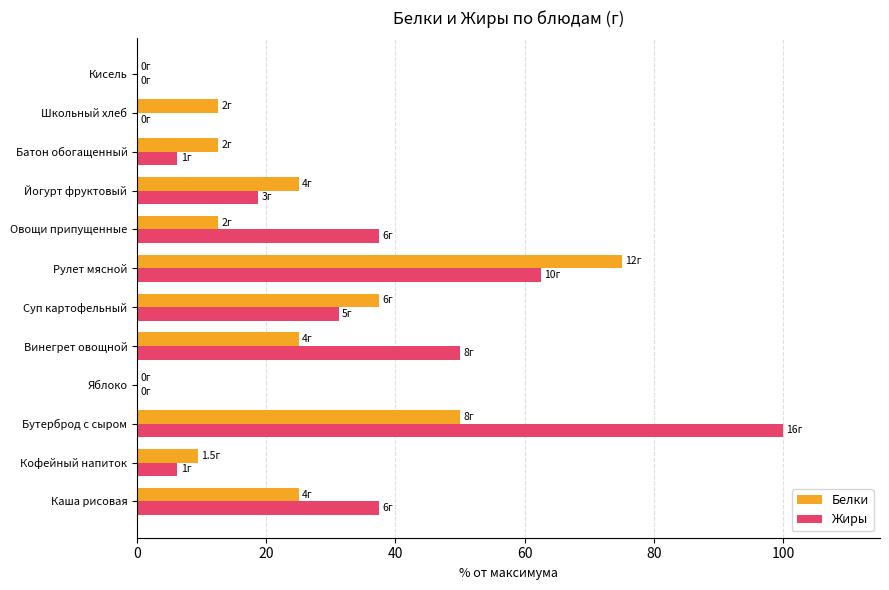

Is it true that Белки equals 12.5 at Батон обогащенный?

True